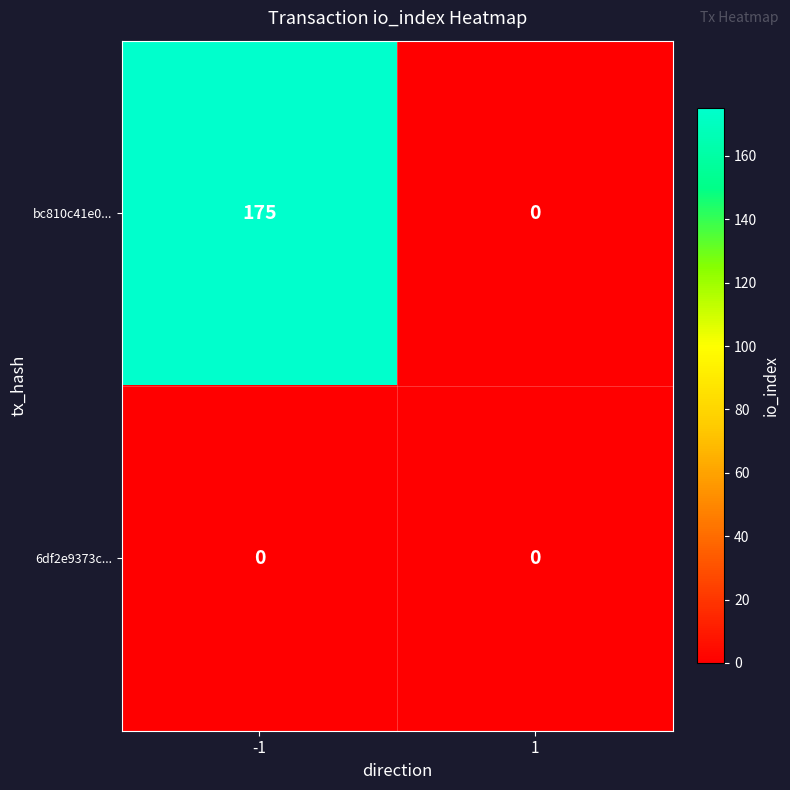

Reading right to left, extract all data points from this chart.

bc810c41e0...: 0	175
6df2e9373c...: 0	0